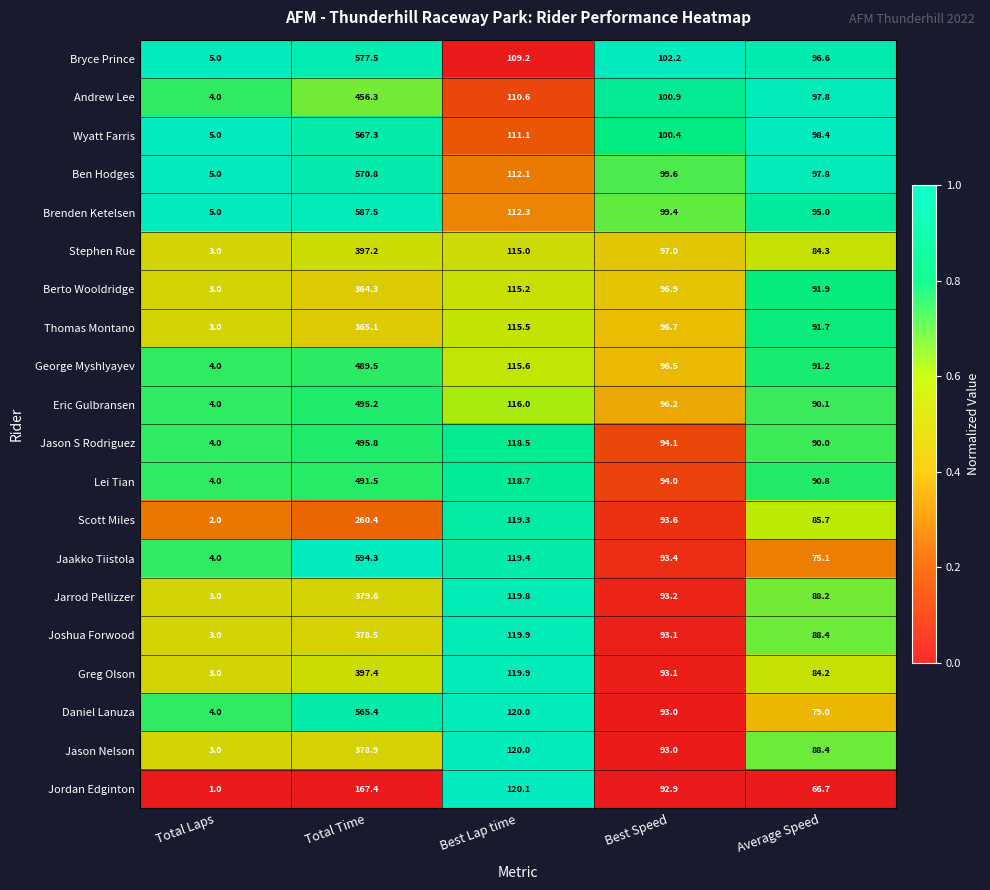

What is the total value across all series at Best Speed?

1919.2